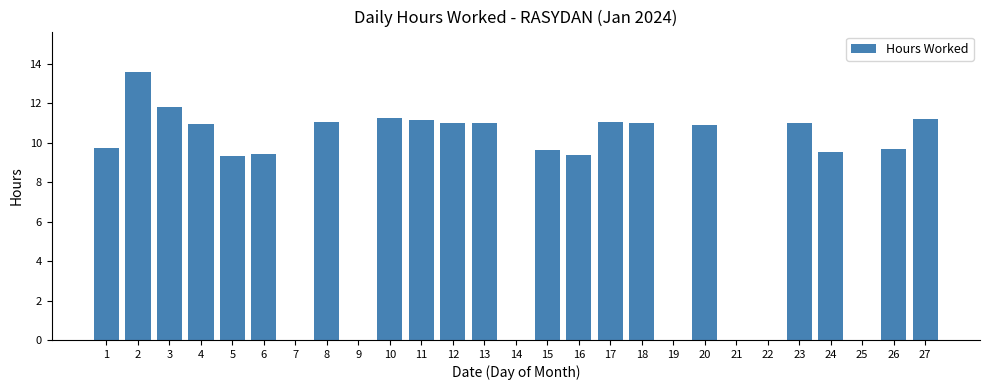

At which category does the chart reach its peak across all series?

2